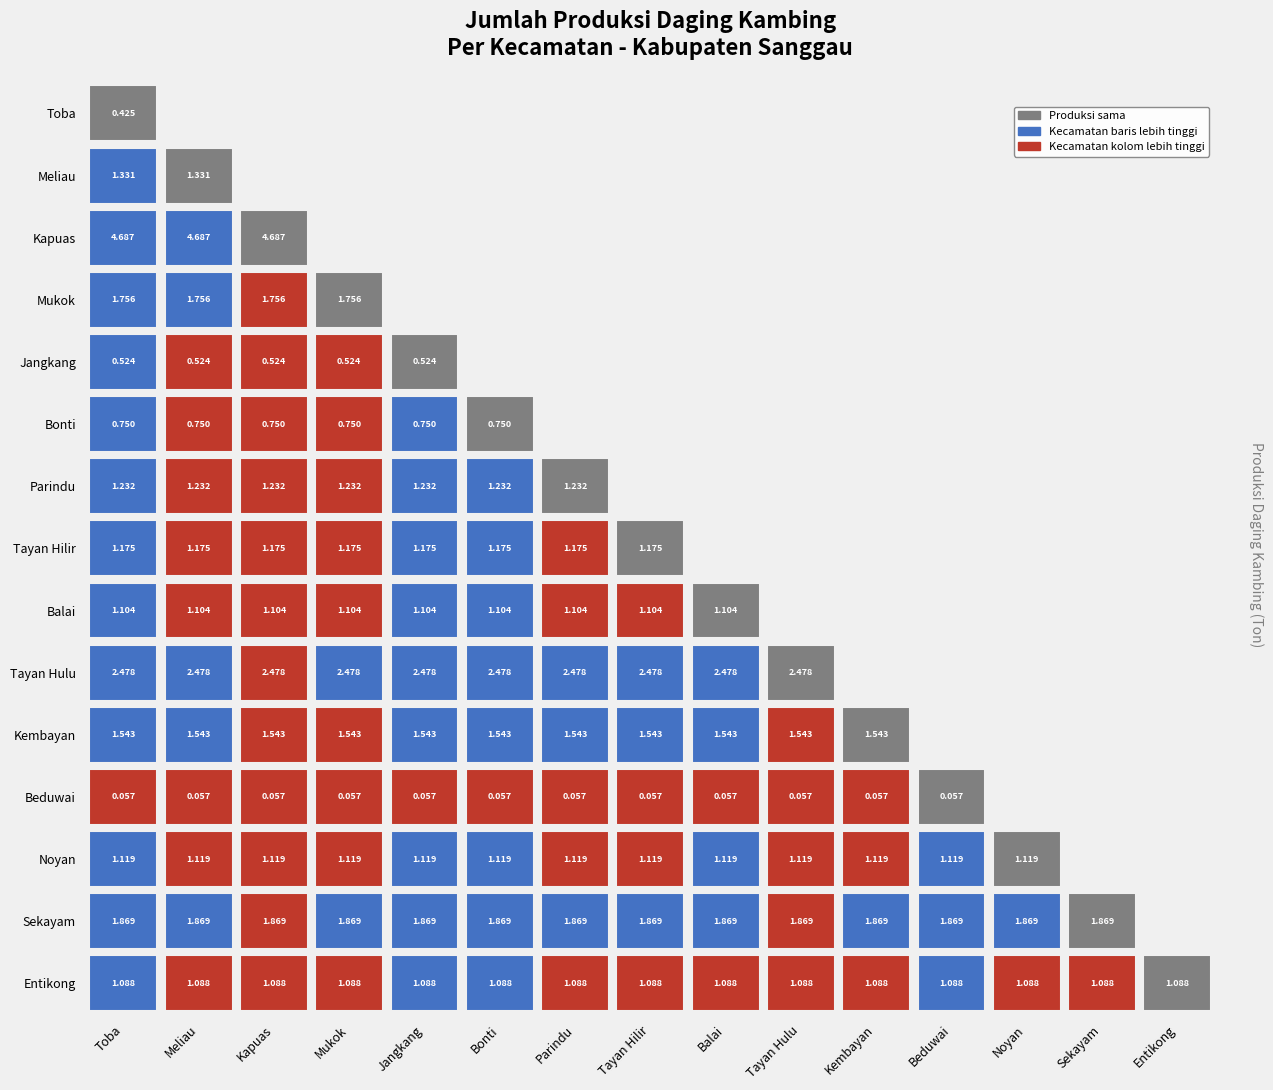

The chart shows a value of 0.3 at 14. True or false?

False